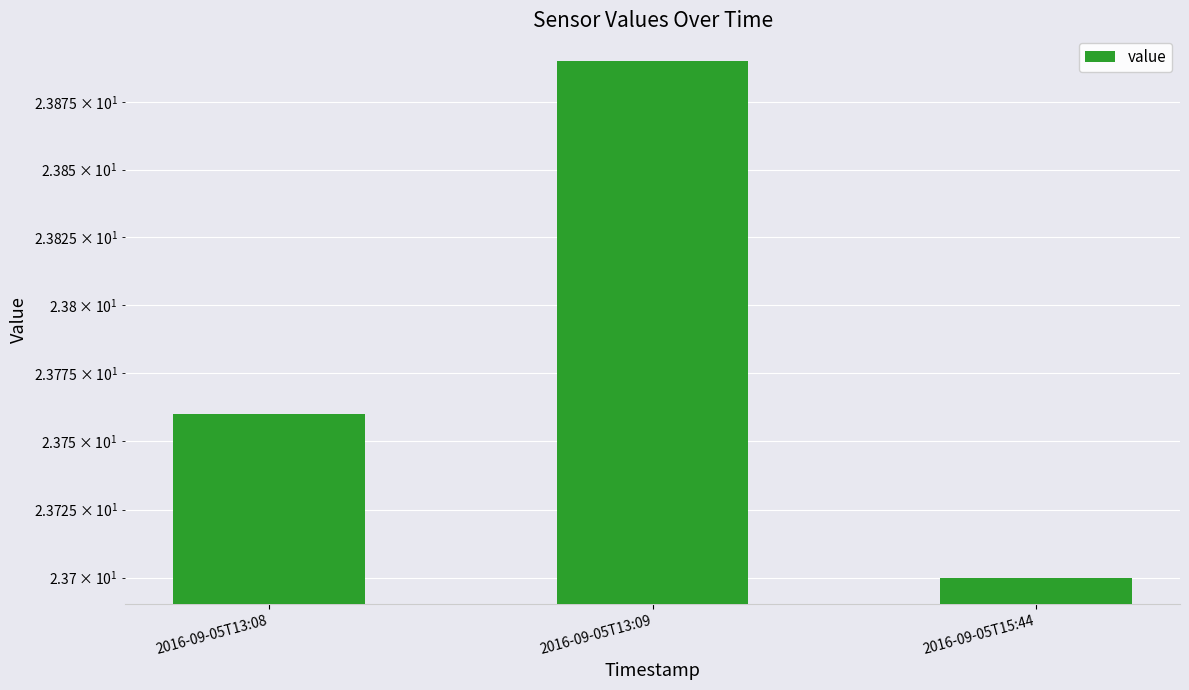

What is the change in value from 2016-09-05T13:08 to 2016-09-05T15:44?

-0.1